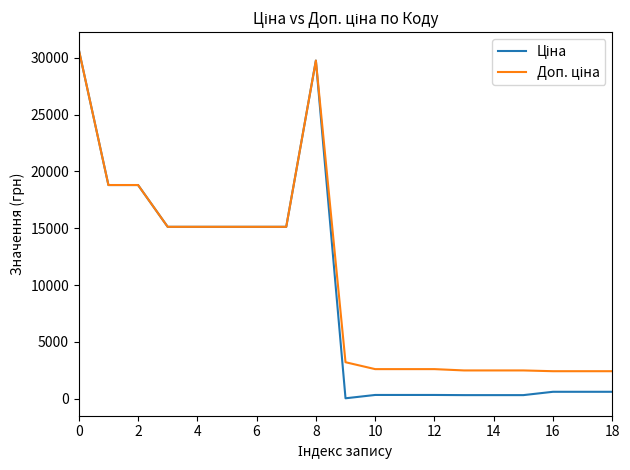

True or false: Ціна and Доп. ціна intersect in this chart.

False